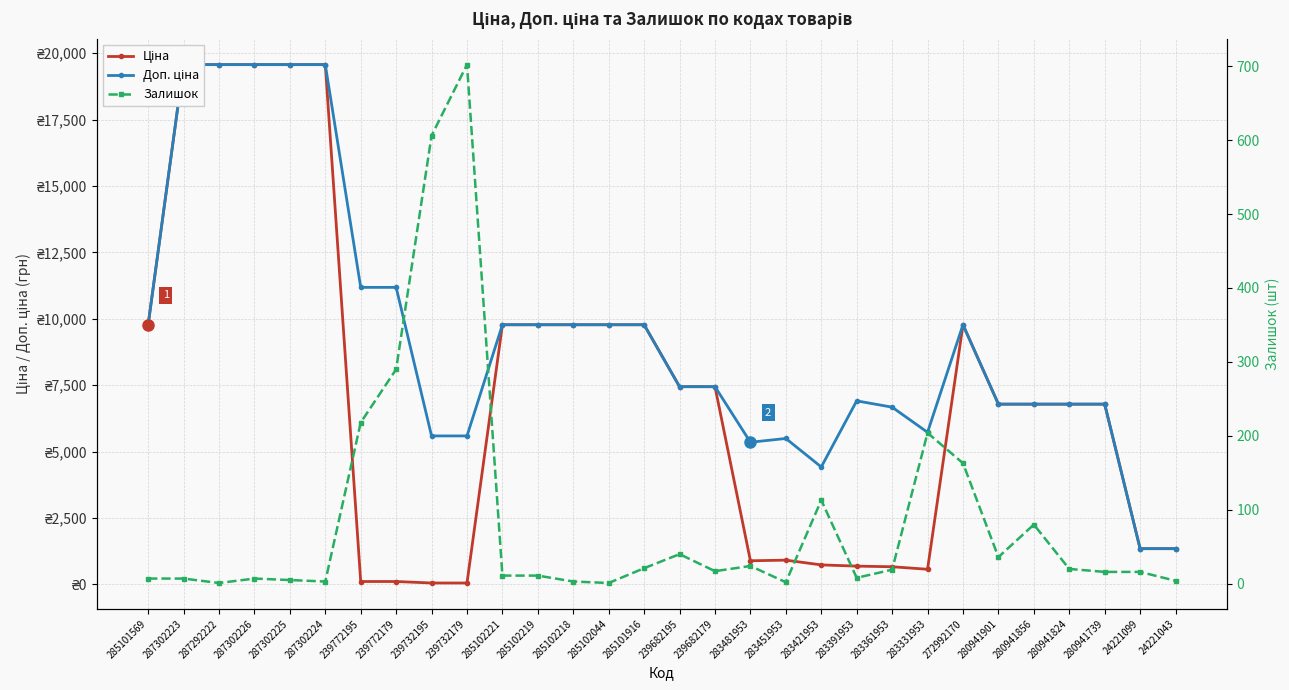

True or false: Ціна has a value of 9775.5 at 285102221.

True